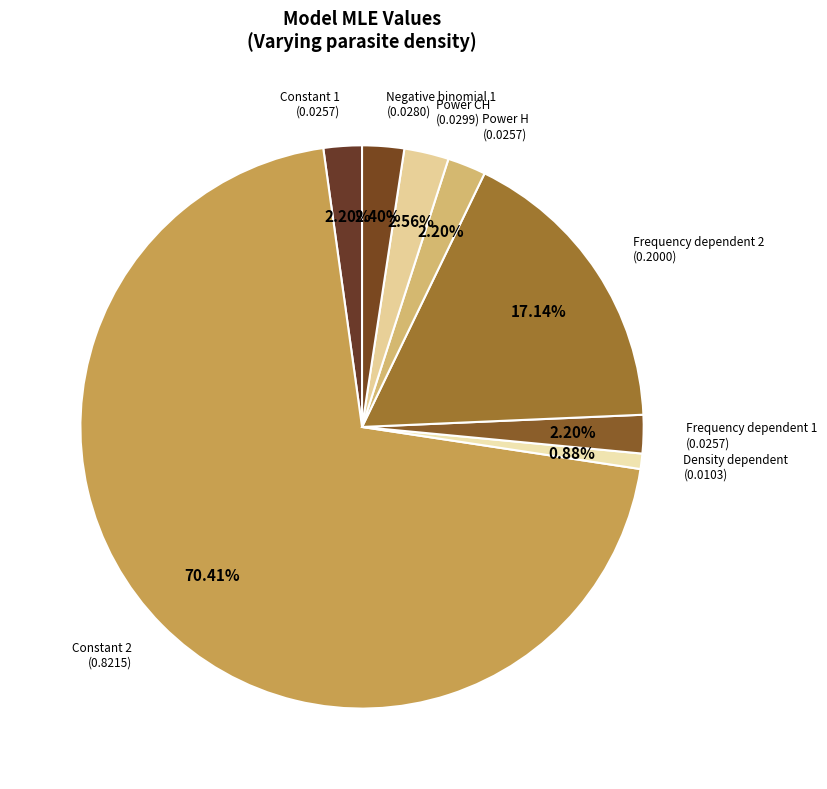

Rank the categories by value from highest to lowest.

Constant 2, Frequency dependent 2, Power CH, Negative binomial 1, Power H, Constant 1, Frequency dependent 1, Density dependent